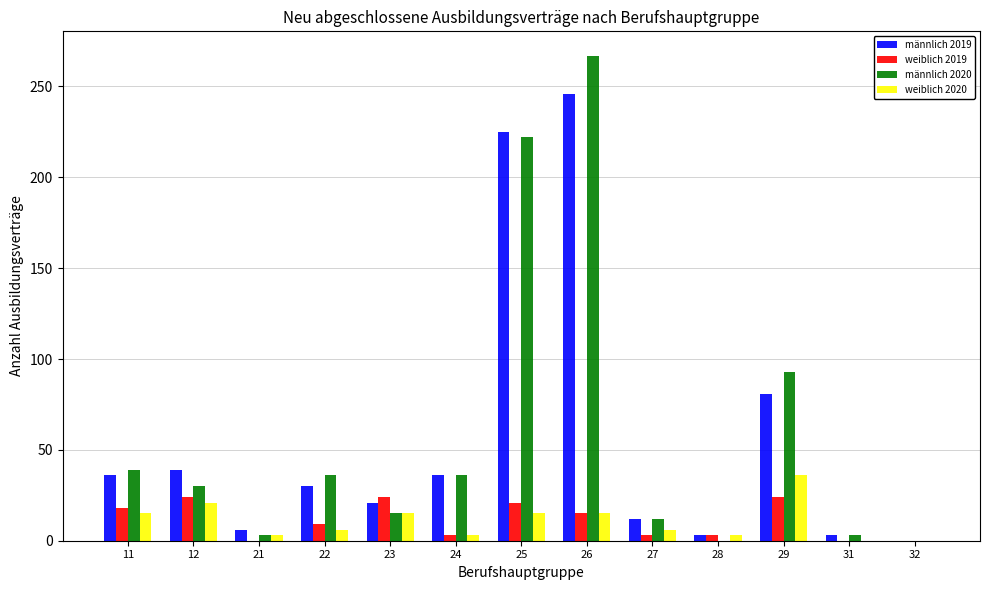

Which series changed the most between 26 and 32?

männlich 2020